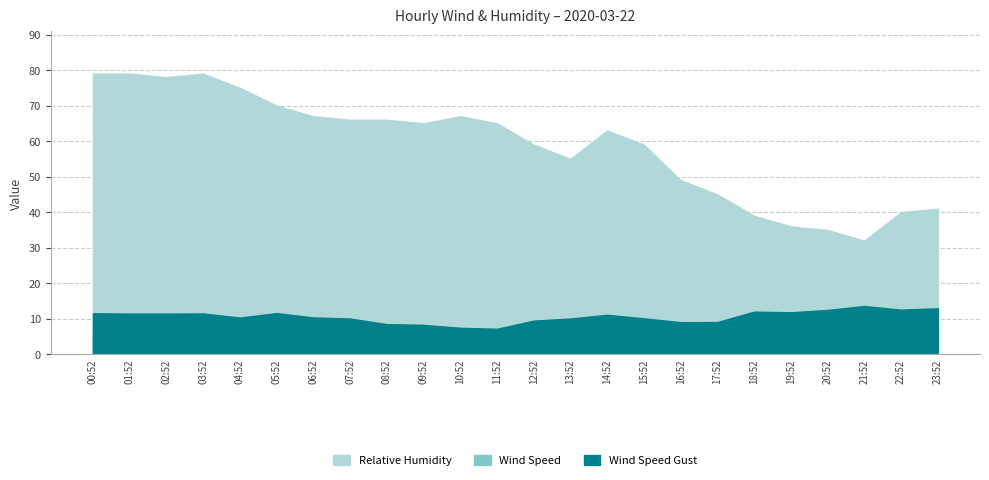

Which label corresponds to the smallest value in the chart?

10:52